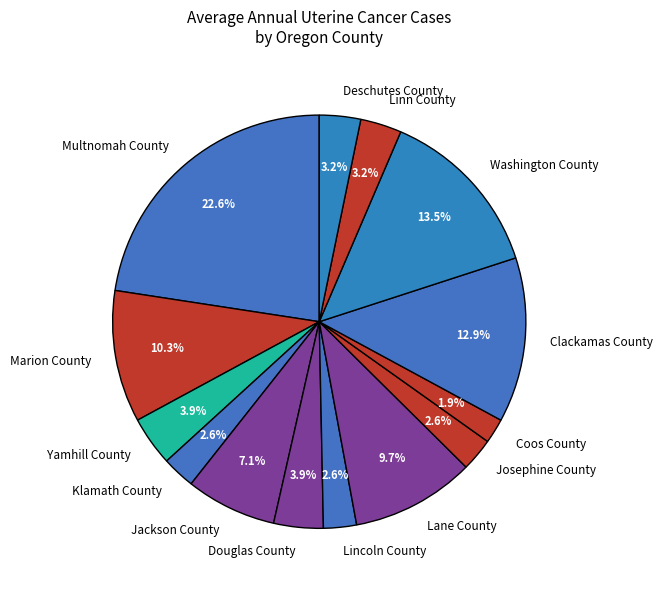

Does Marion County account for over 50% of the chart?

No